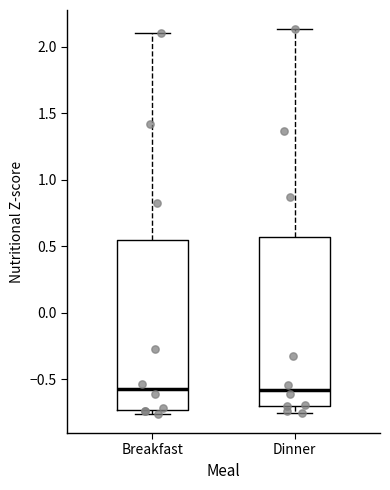

Reading left to right, read every box against the y-axis: the position of its median line, the range the box covers, and the ends of its whiskers. The values are not printed on the chart, so give them approximately, as read against the axis.

Breakfast: median -0.55, box -0.75 to 0.55, whiskers -0.75 (just below the box's lower edge) to 2.10
Dinner: median -0.60, box -0.70 to 0.55, whiskers -0.75 to 2.15